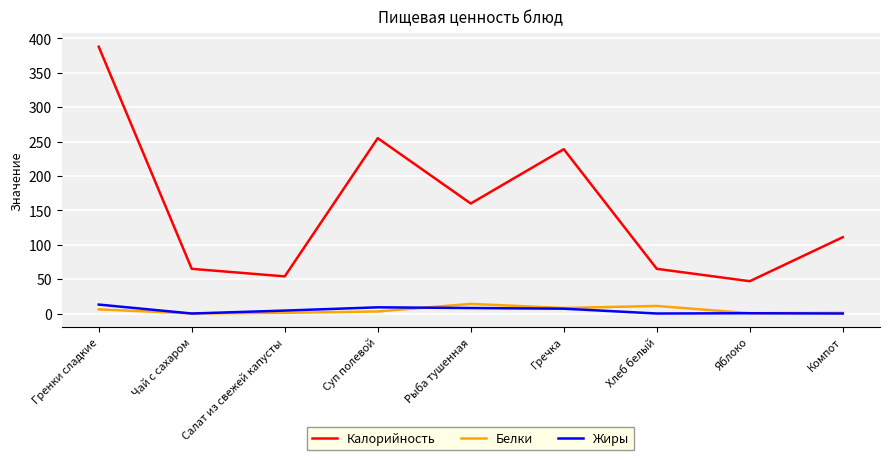

Where does the Калорийность series first go above 111?

Гренки сладкие